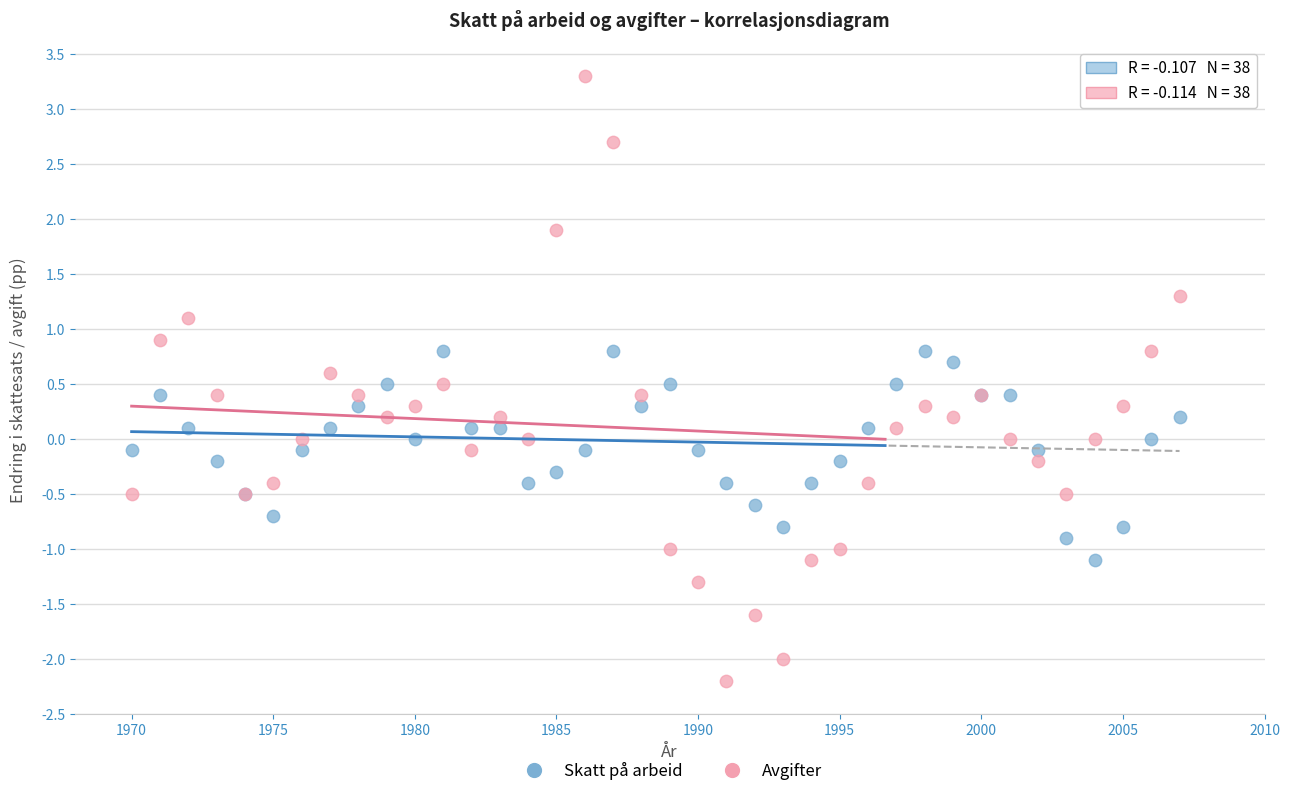

Which series has the largest Y range (max minus min)?

Avgifter